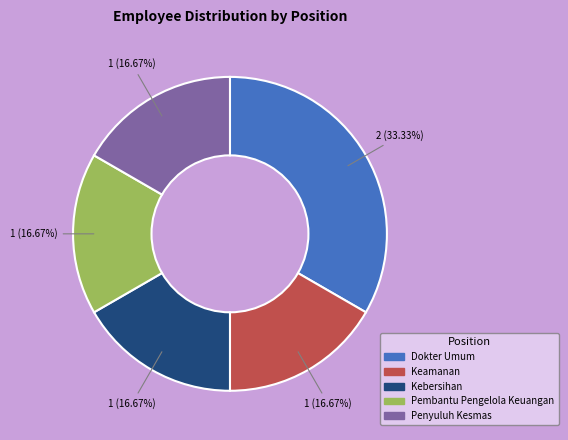

How many slices are in this pie chart?

5